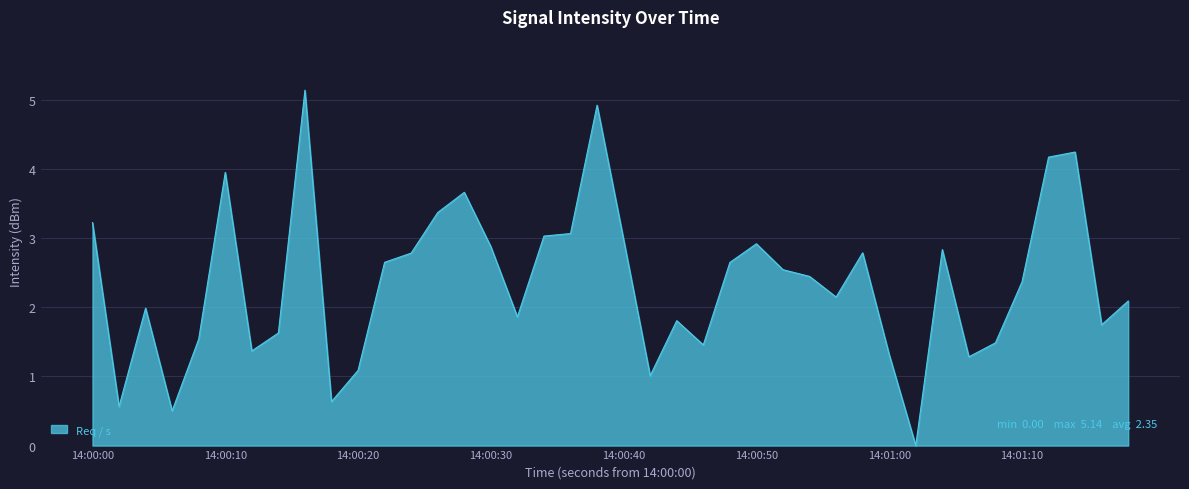

What is the maximum value shown in the chart?

5.1